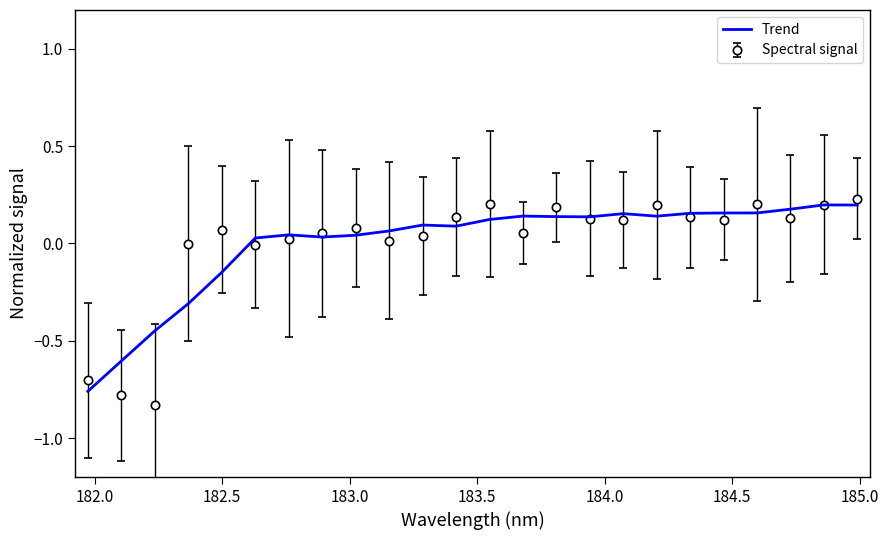

Which series has the largest range (max minus min)?

Spectral signal